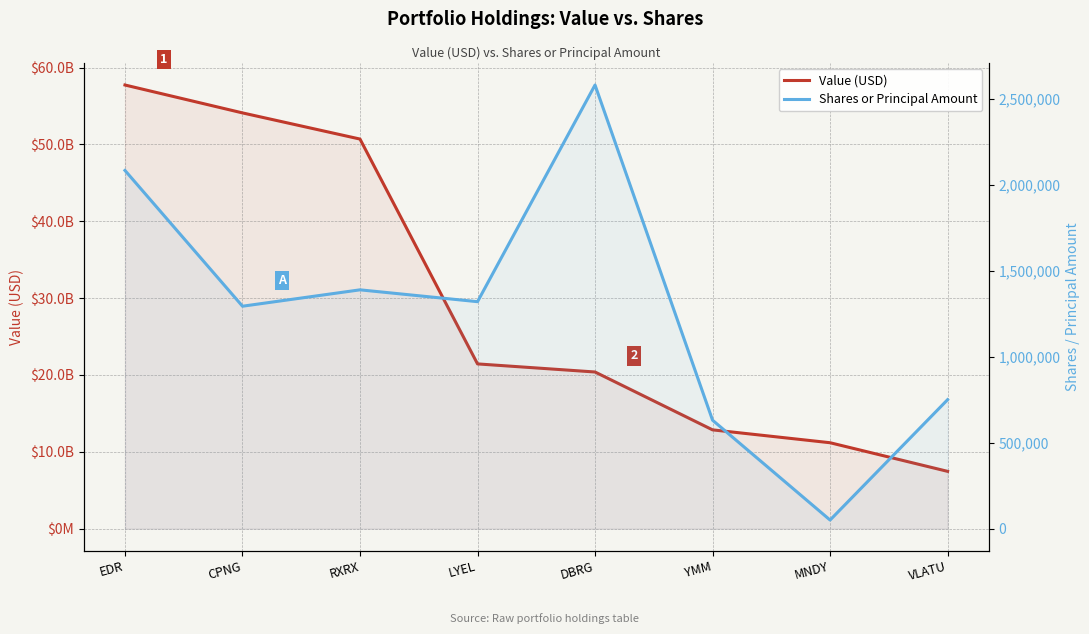

List the series in order of their peak value, lowest first.

Shares or Principal Amount, Value (USD)